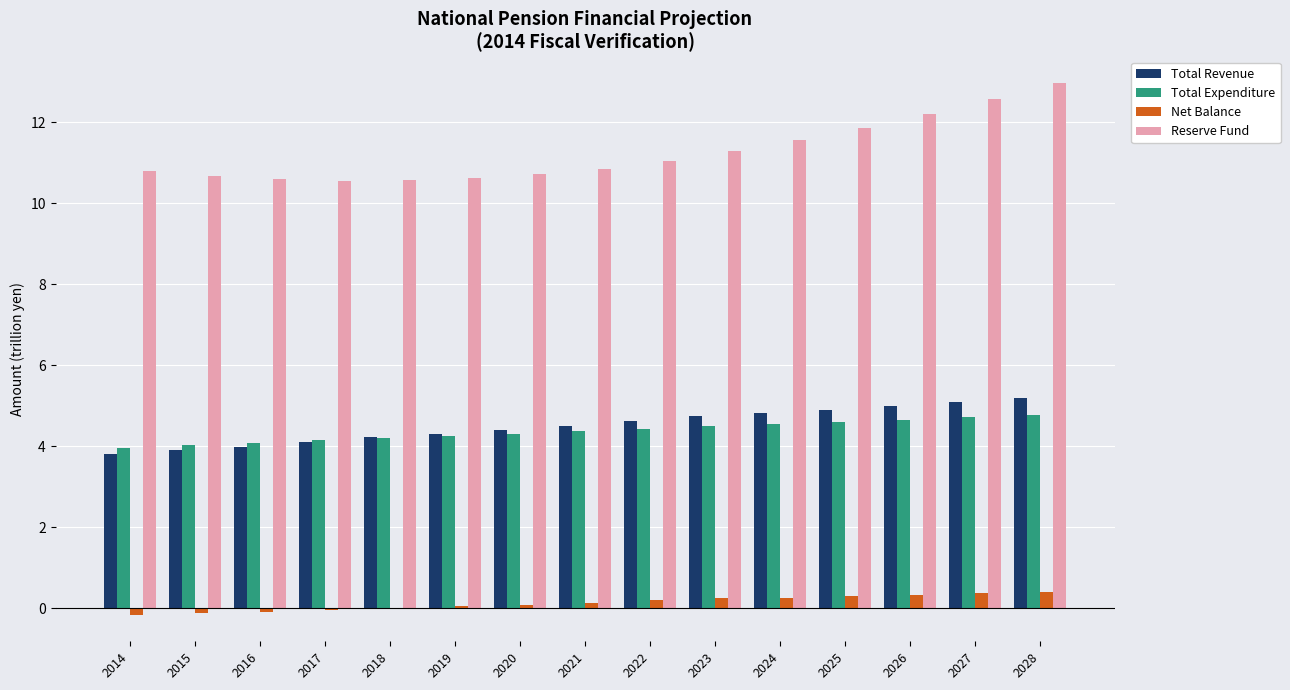

What value does the Net Balance series have at 2027?

0.4